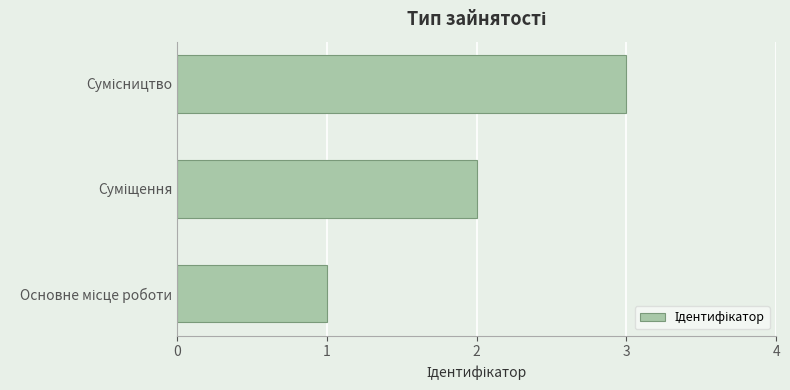

What is the sum of all values?

6